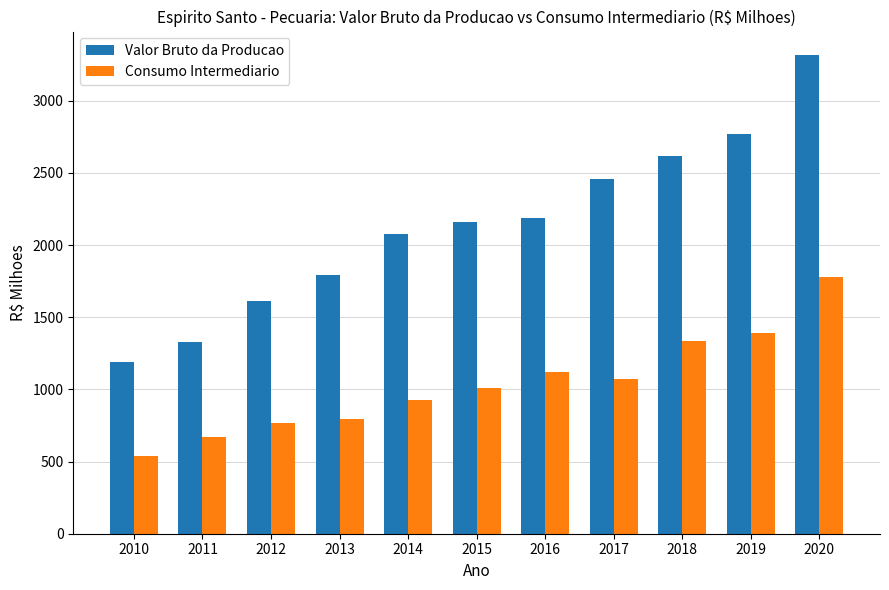

Rank the series by their average value, from lowest to highest.

Consumo Intermediario, Valor Bruto da Producao